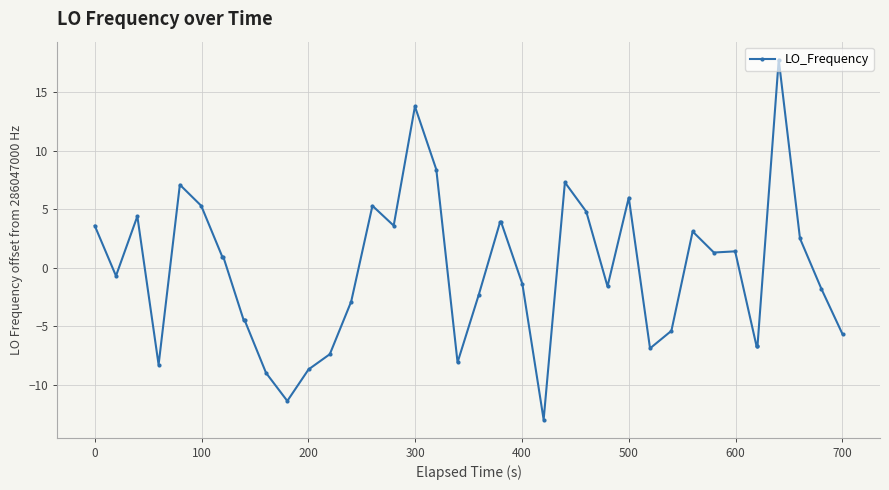

How many categories are shown in the chart?

40